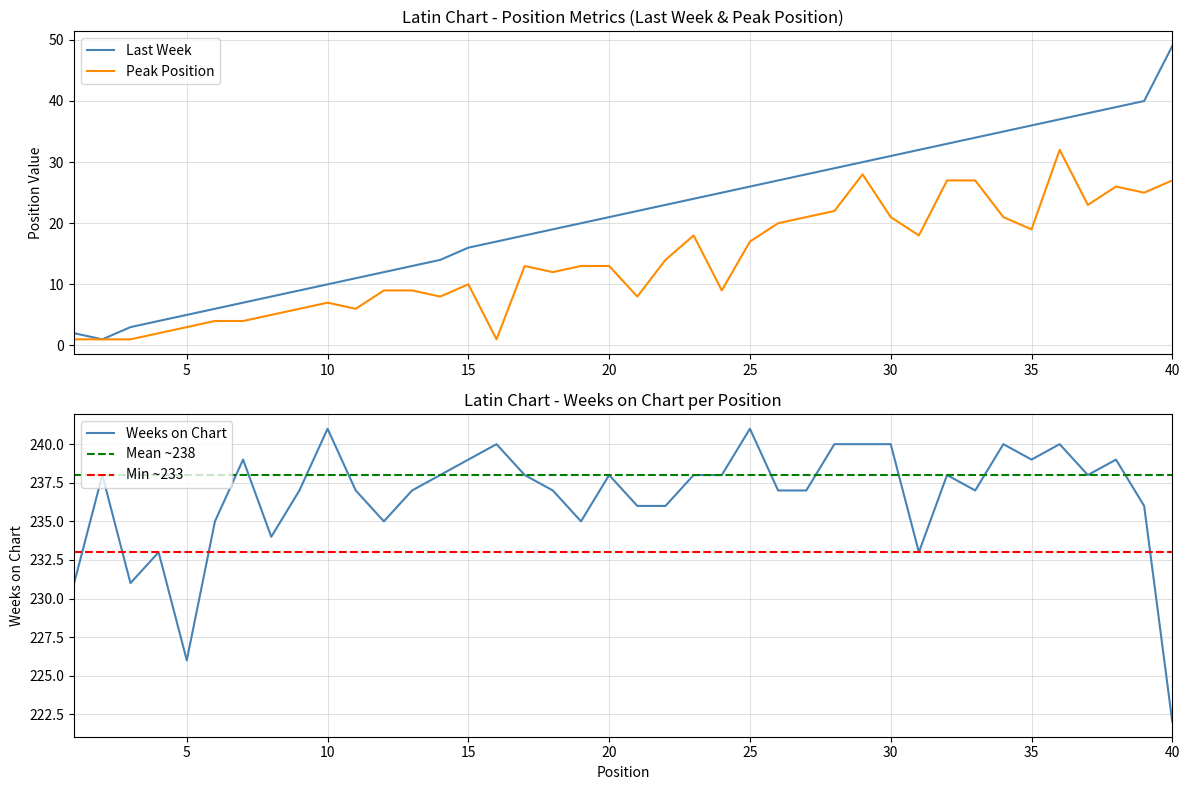

At which label is Weeks on Chart closest to 231?

1